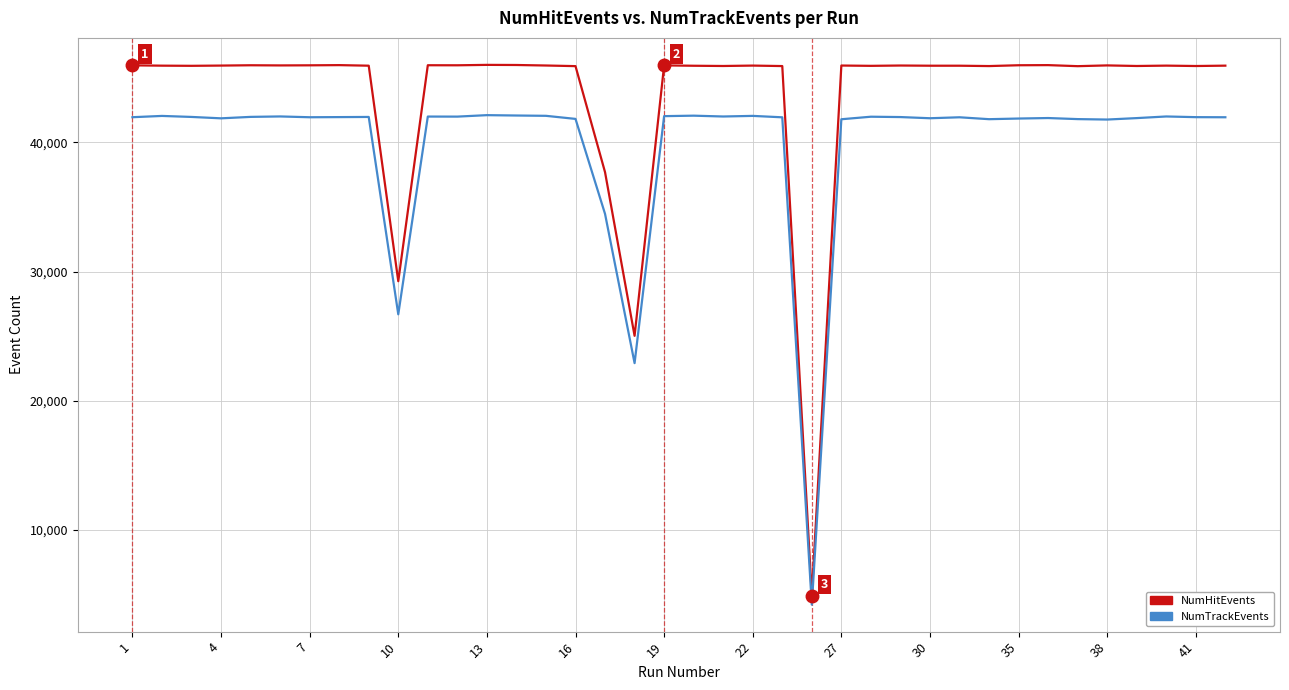

List the series in order of their peak value, lowest first.

NumTrackEvents, NumHitEvents